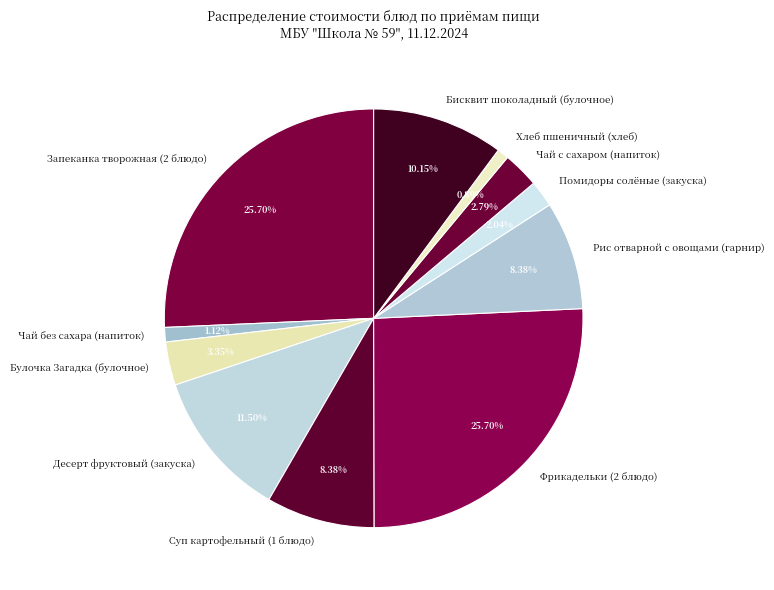

Is there any slice that represents more than half of the pie?

No